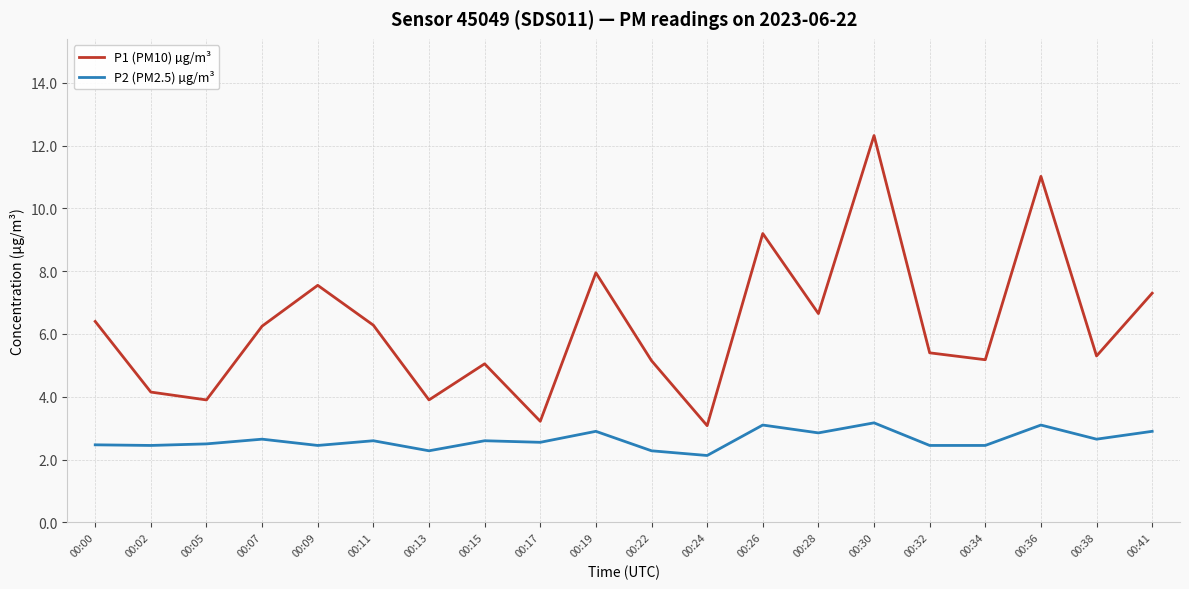

Rank the series by their average value, from lowest to highest.

P2 (PM2.5) µg/m³, P1 (PM10) µg/m³